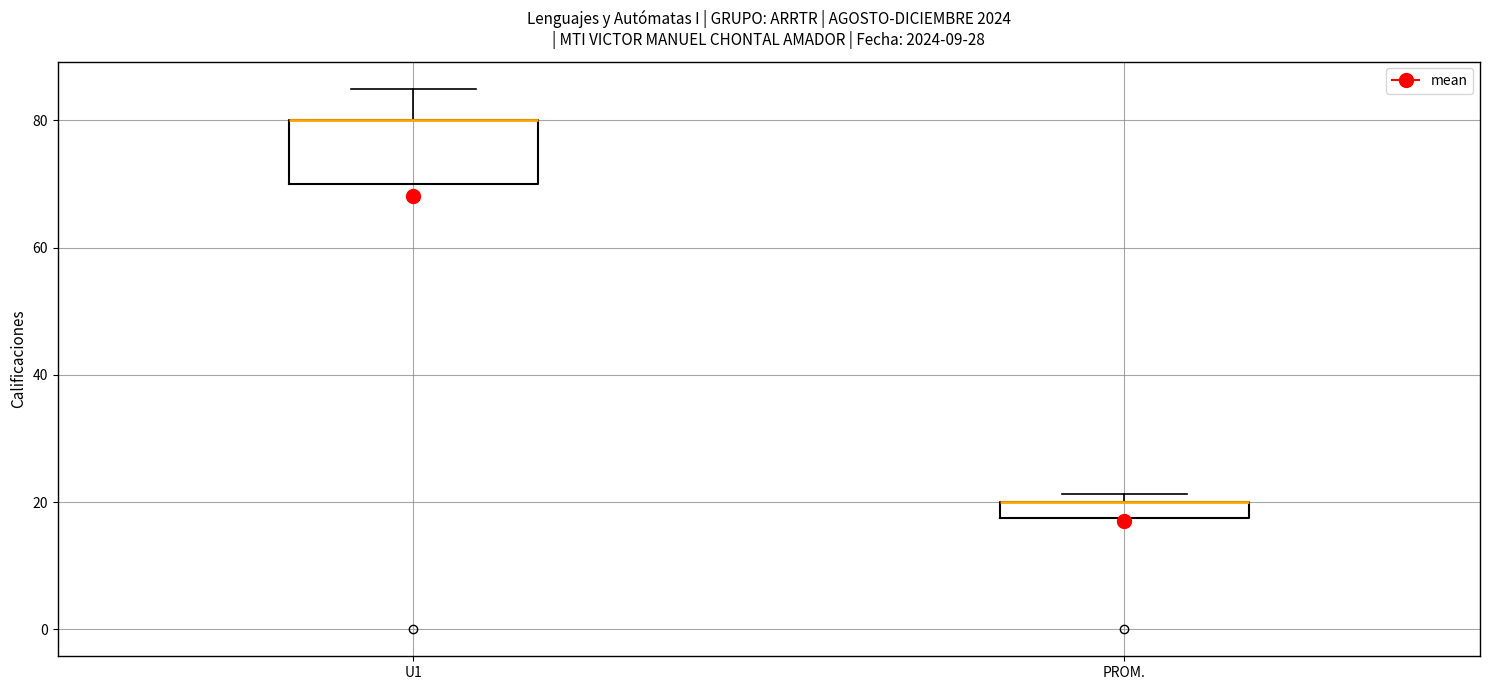

Which box is the tallest, from its lower edge to its upper edge?

U1